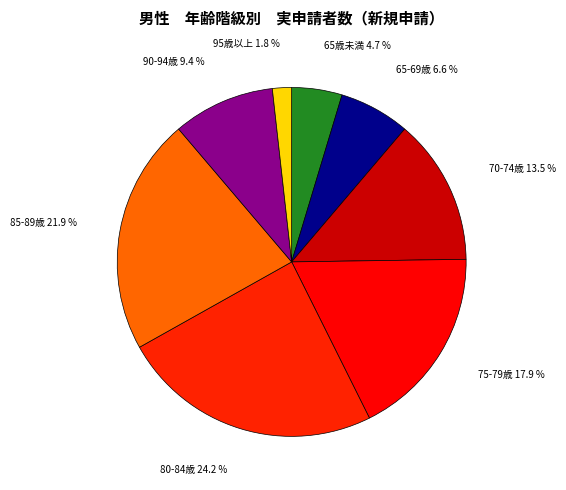

To the nearest percent, what is the average slice percentage?

12%